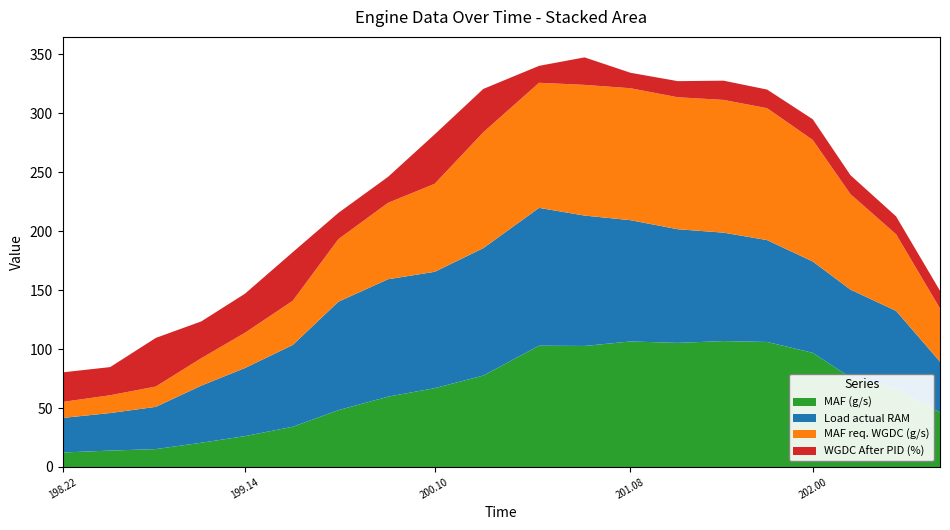

Reading left to right, list all the values displayed in this chart.

MAF (g/s): 12.3	13.9	15.2	20.6	26.2	34.1	48.2	59.6	66.8	77.5	102.8	102.6	106.4	105.2	106.7	106.0	96.8	75.8	66.3	46.2
Load actual RAM: 29.3	31.8	35.8	48.4	57.7	69.3	91.9	99.5	98.6	108.0	116.8	110.5	102.8	96.3	91.9	86.3	77.4	74.5	66.0	43.0
MAF req. WGDC (g/s): 13.6	15.1	17.2	23.2	29.9	37.5	53.0	64.8	74.6	98.2	106.0	110.8	111.8	111.8	112.5	111.8	103.0	80.9	64.9	45.1
WGDC After PID (%): 25.1	23.9	41.2	31.2	33.1	41.2	22.3	22.0	41.9	36.7	14.3	23.3	13.1	13.7	16.3	15.8	17.6	16.1	15.2	15.0